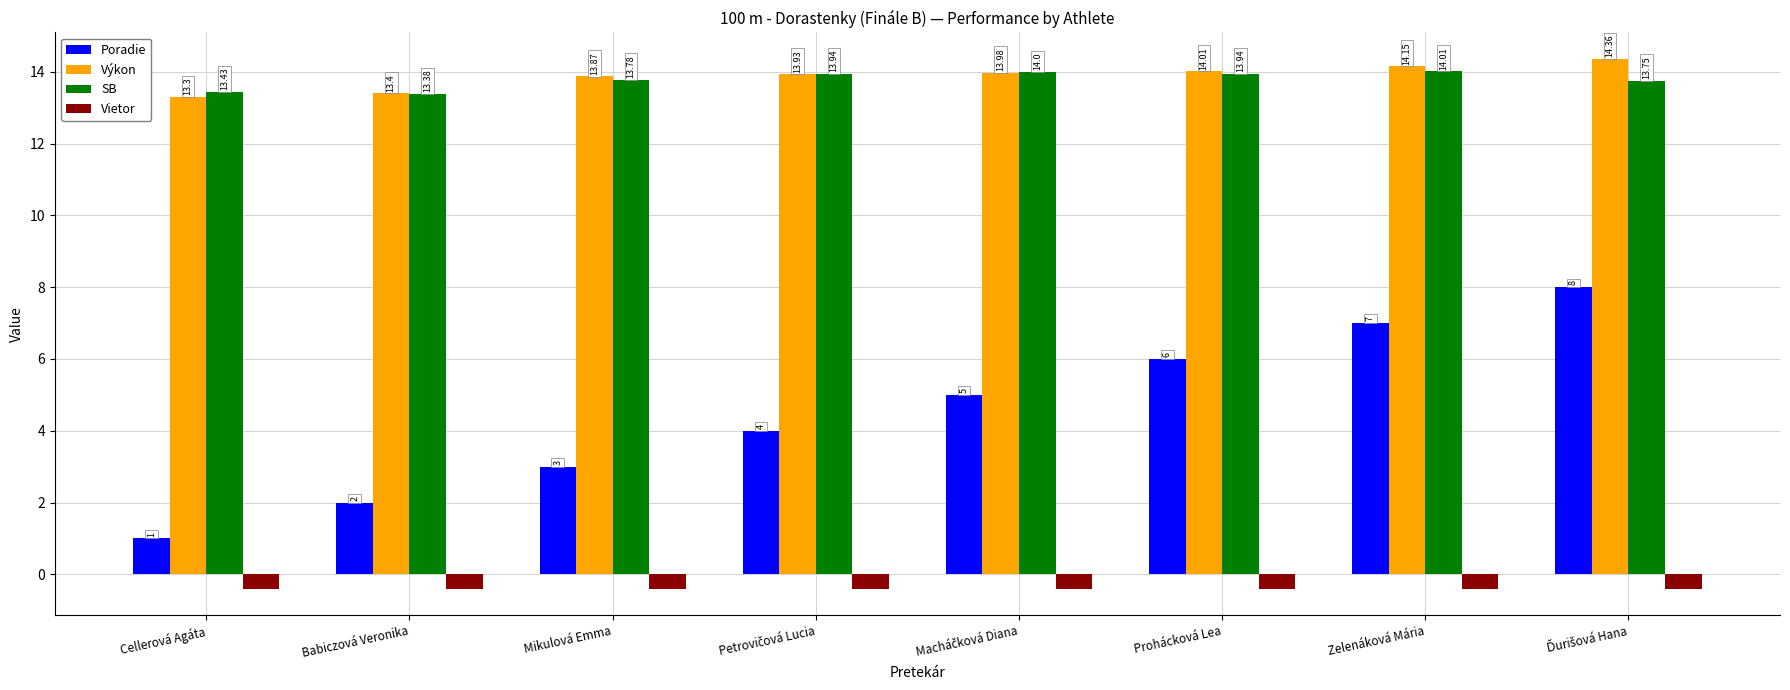

What is the difference between the highest and lowest values at Cellerová Agáta?

13.8